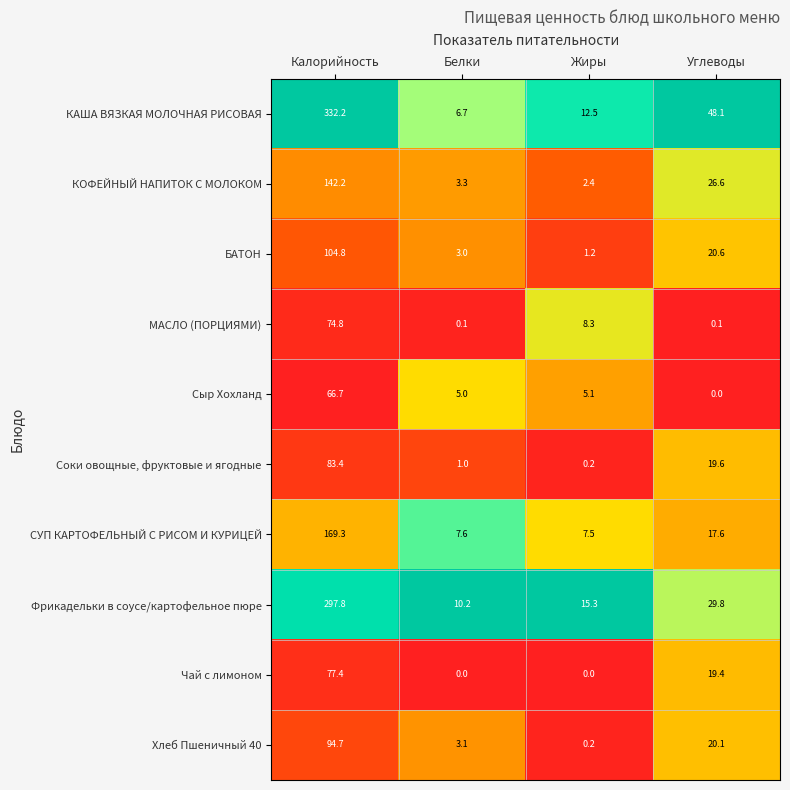

Where does the КОФЕЙНЫЙ НАПИТОК С МОЛОКОМ series first go above 26?

Калорийность